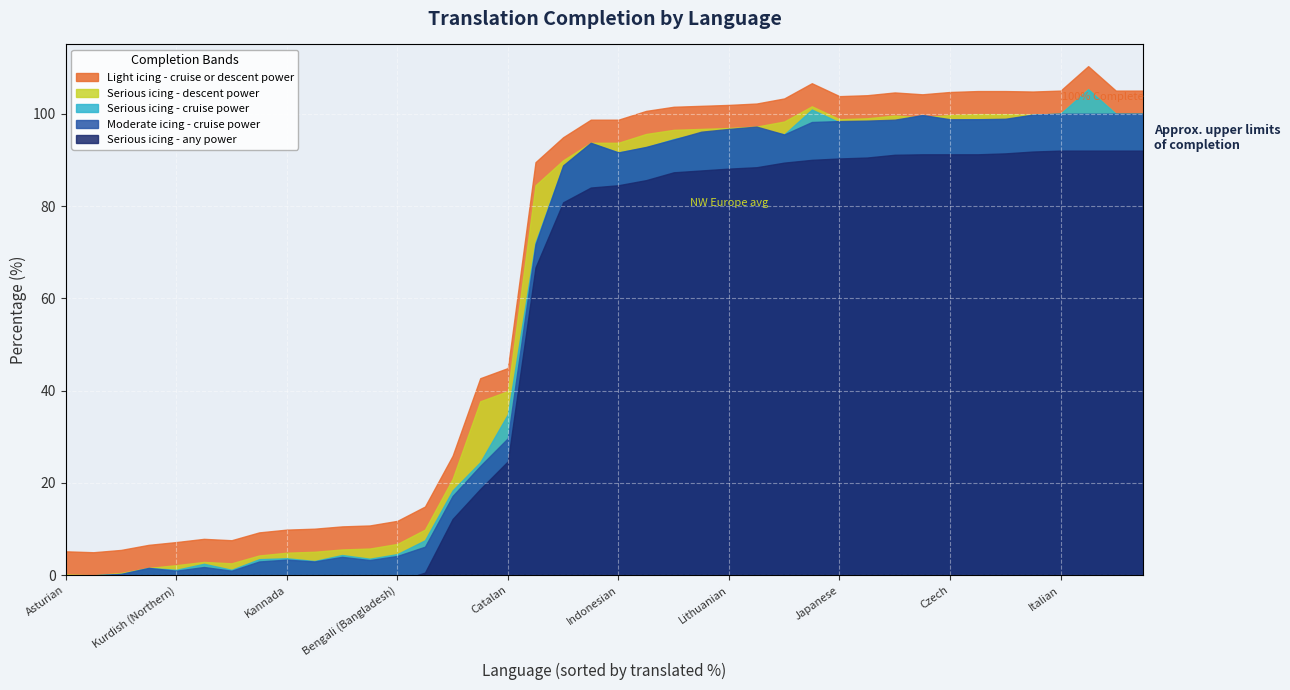

At which label does translated_chars_percent reach its minimum?

Asturian